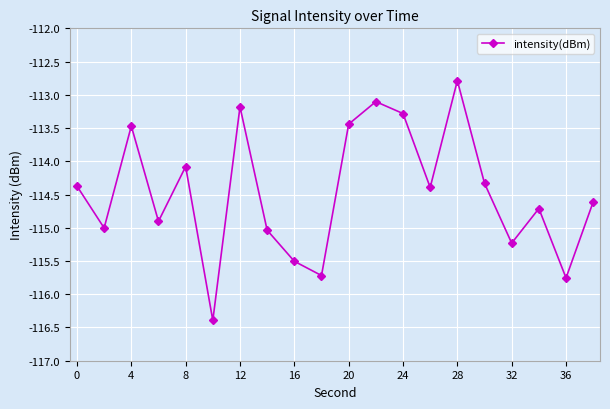

What is the smallest value displayed?

-116.4